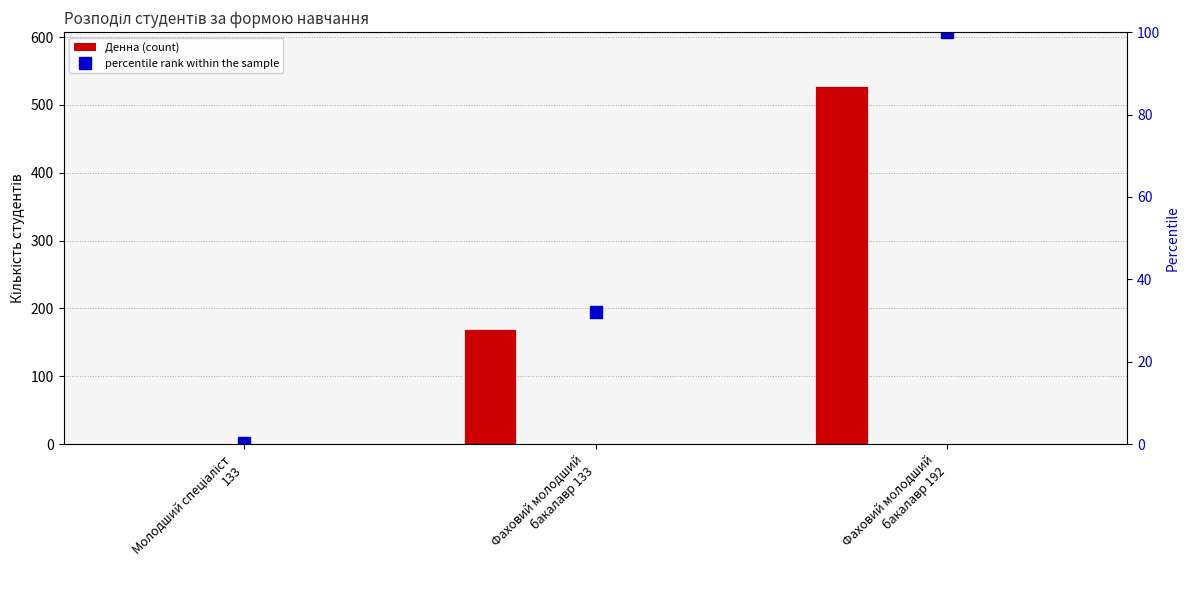

Reading right to left, list all the values displayed in this chart.

Денна: Фаховий молодший
бакалавр 192=528.0	Фаховий молодший
бакалавр 133=170.0	Молодший спеціаліст
133=1.0
Заочна: Фаховий молодший
бакалавр 192=0.0	Фаховий молодший
бакалавр 133=0.0	Молодший спеціаліст
133=0.0
Екстернатна: Фаховий молодший
бакалавр 192=0.0	Фаховий молодший
бакалавр 133=0.0	Молодший спеціаліст
133=0.0
Вечірня: Фаховий молодший
бакалавр 192=0.0	Фаховий молодший
бакалавр 133=0.0	Молодший спеціаліст
133=0.0
Дистанційна: Фаховий молодший
бакалавр 192=0.0	Фаховий молодший
бакалавр 133=0.0	Молодший спеціаліст
133=0.0
percentile rank within the sample: Фаховий молодший
бакалавр 192=100.0	Фаховий молодший
бакалавр 133=32.2	Молодший спеціаліст
133=0.2